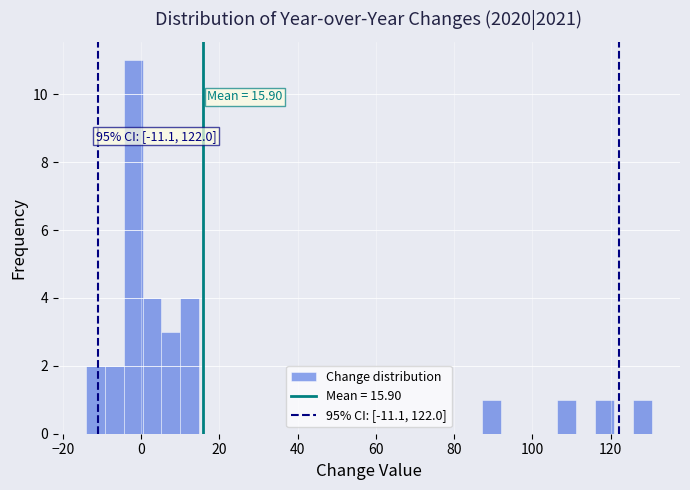

Read against the x-axis, roughly where is the centre of the tallest bar?

-2